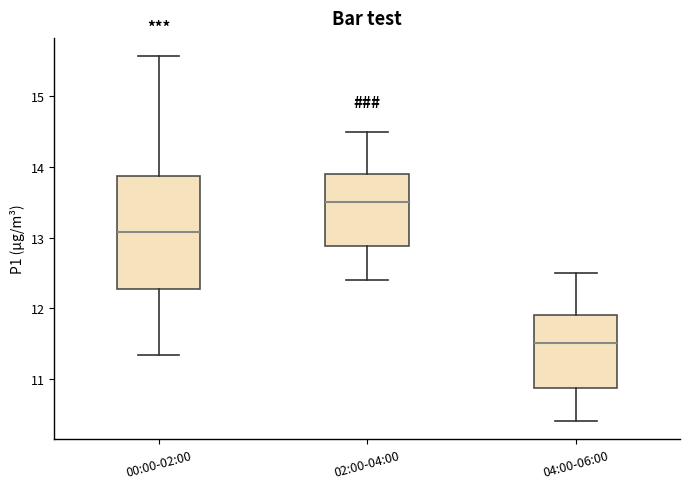

Reading left to right, transcribe this box plot: for each box, give where its median line is, the range the box spans, and where its two whiskers end, as read against the y-axis. The values are not printed on the chart, so give them approximately, as read against the axis.

00:00-02:00: median 13.1, box 12.3 to 13.9, whiskers 11.3 to 15.6
02:00-04:00: median 13.5, box 12.9 to 13.9, whiskers 12.4 to 14.5
04:00-06:00: median 11.5, box 10.9 to 11.9, whiskers 10.4 to 12.5